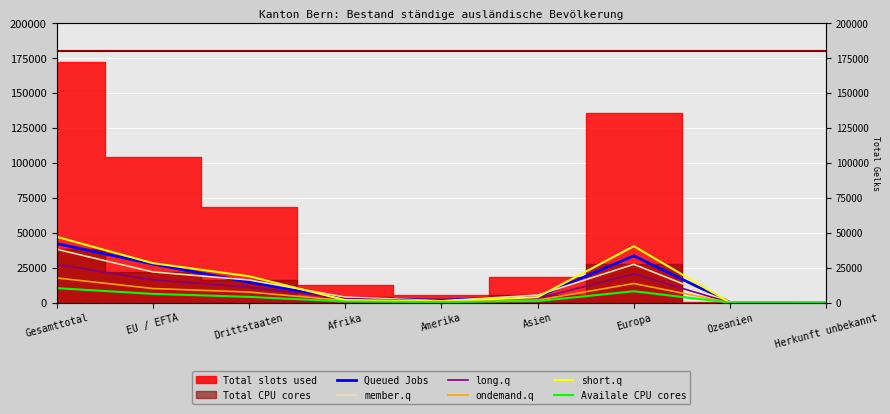

What is the sum of the Availale CPU cores values at EU / EFTA and Ozeanien?

6263.4